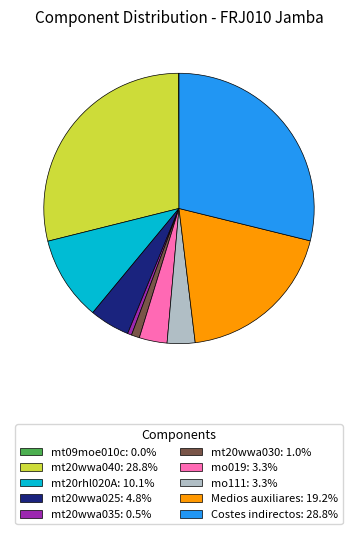

Does mo019: 3.3% represent more than half of the total?

No